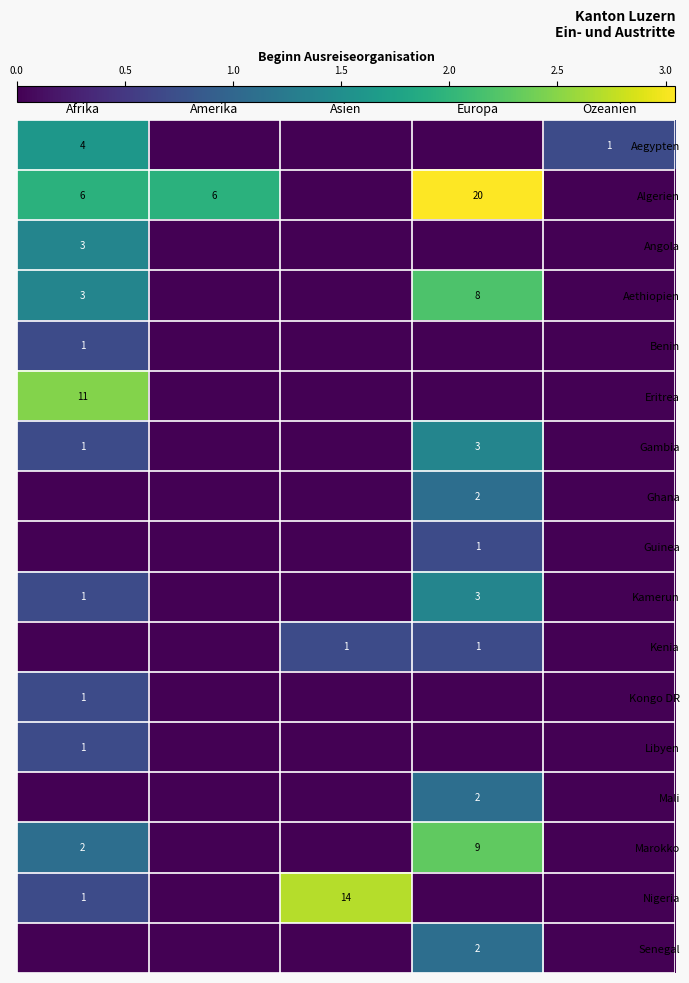

The Kamerun series shows 3 at Europa. True or false?

True